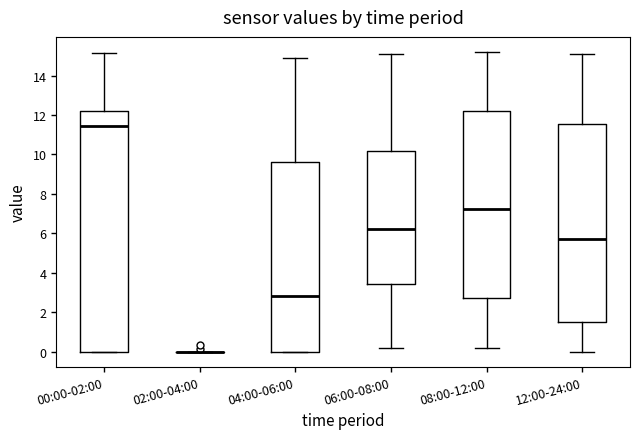

Reading left to right, transcribe this box plot: for each box, give where its median line is, the range the box spans, and where its two whiskers end, as read against the y-axis. The values are not printed on the chart, so give them approximately, as read against the axis.

00:00-02:00: median 11.4, box 0.0 to 12.2, whiskers 0.0 to 15.2
02:00-04:00: box collapsed to a line at 0.0, whiskers 0.0 to 0.0
04:00-06:00: median 2.8, box 0.0 to 9.6, whiskers 0.0 to 15.0
06:00-08:00: median 6.2, box 3.4 to 10.2, whiskers 0.2 to 15.2
08:00-12:00: median 7.2, box 2.8 to 12.2, whiskers 0.2 to 15.2
12:00-24:00: median 5.8, box 1.6 to 11.6, whiskers 0.0 to 15.2